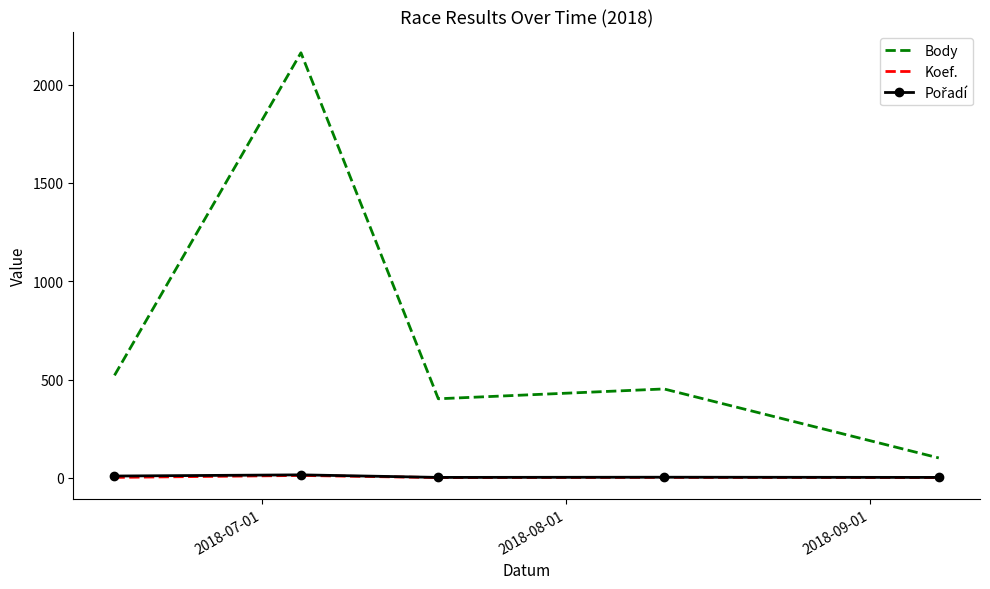

Which series has the largest range (max minus min)?

Body